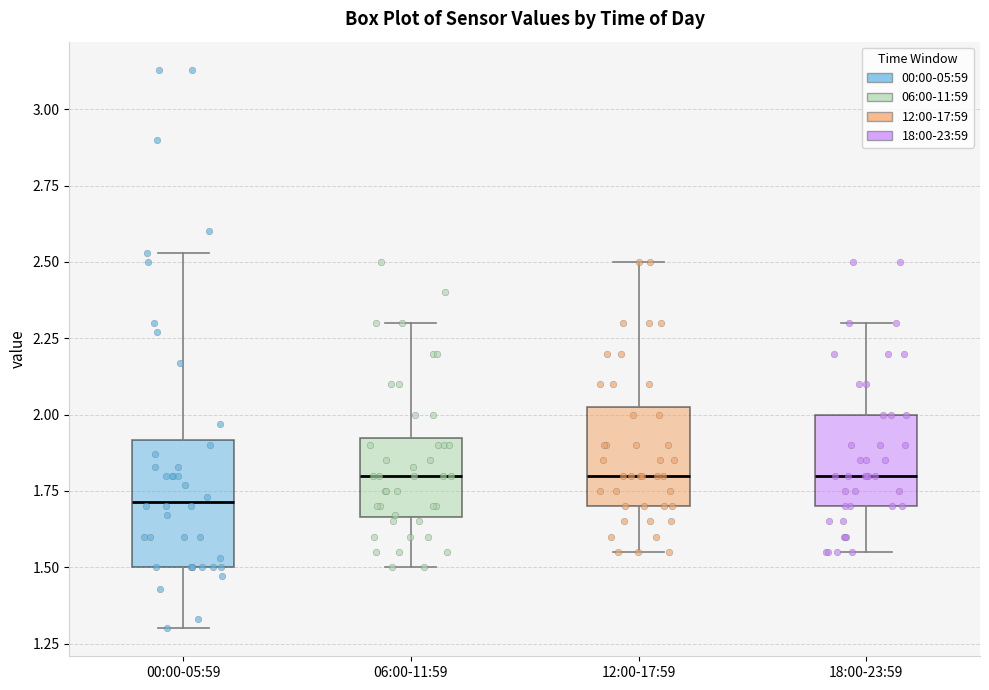

Where is the upper edge of the box for 12:00-17:59 on the y-axis? The values are not printed on the chart, so give them approximately, as read against the axis.

2.05